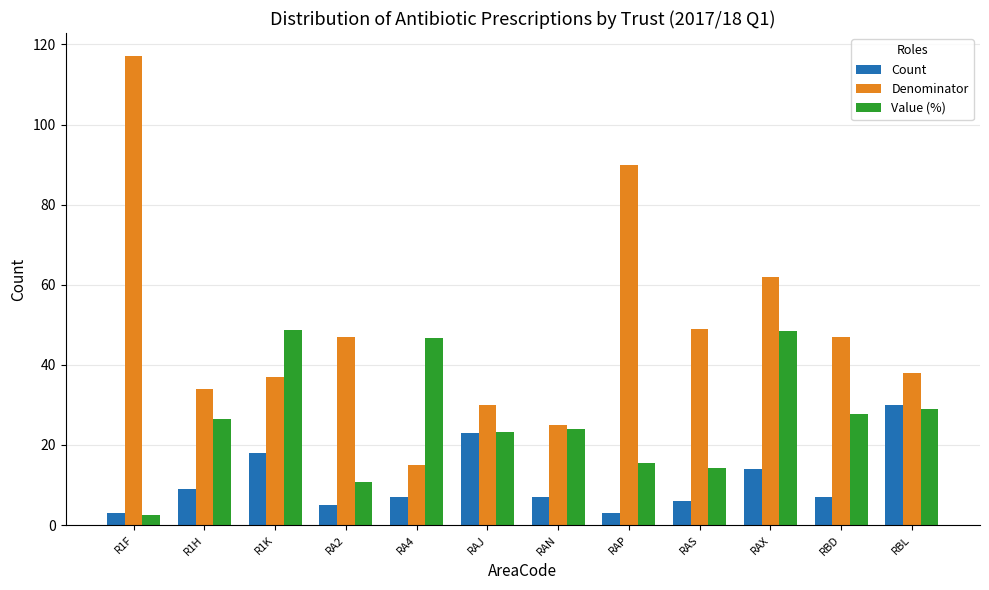

Does the chart contain any negative values?

No